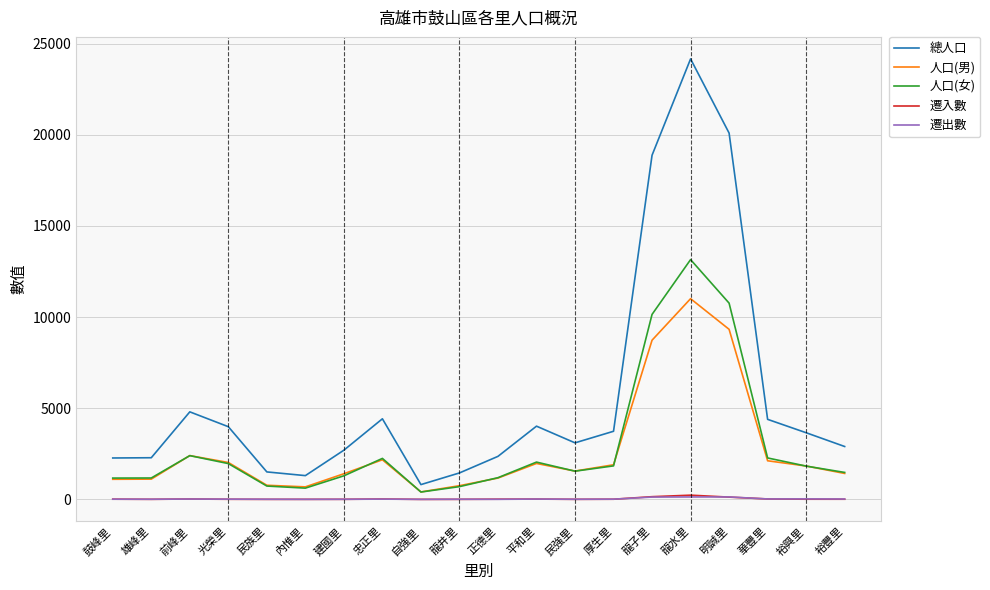

Which series has the largest range (max minus min)?

總人口